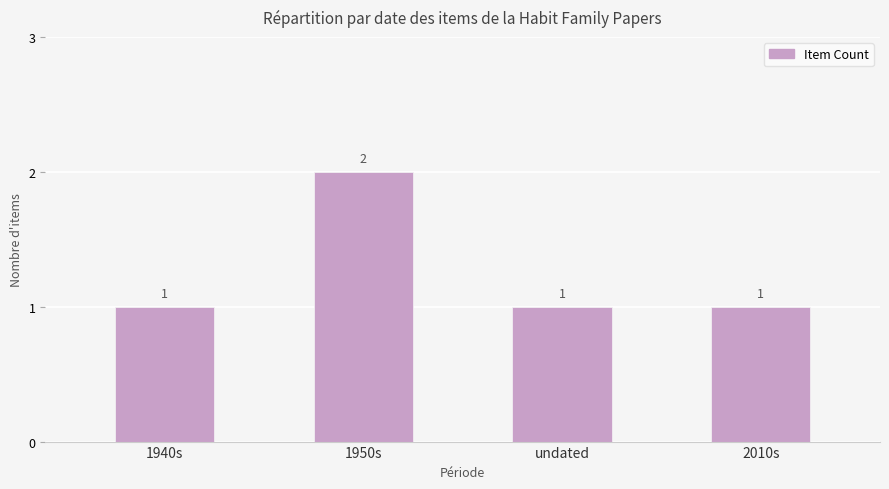

What is the sum of all values?

5